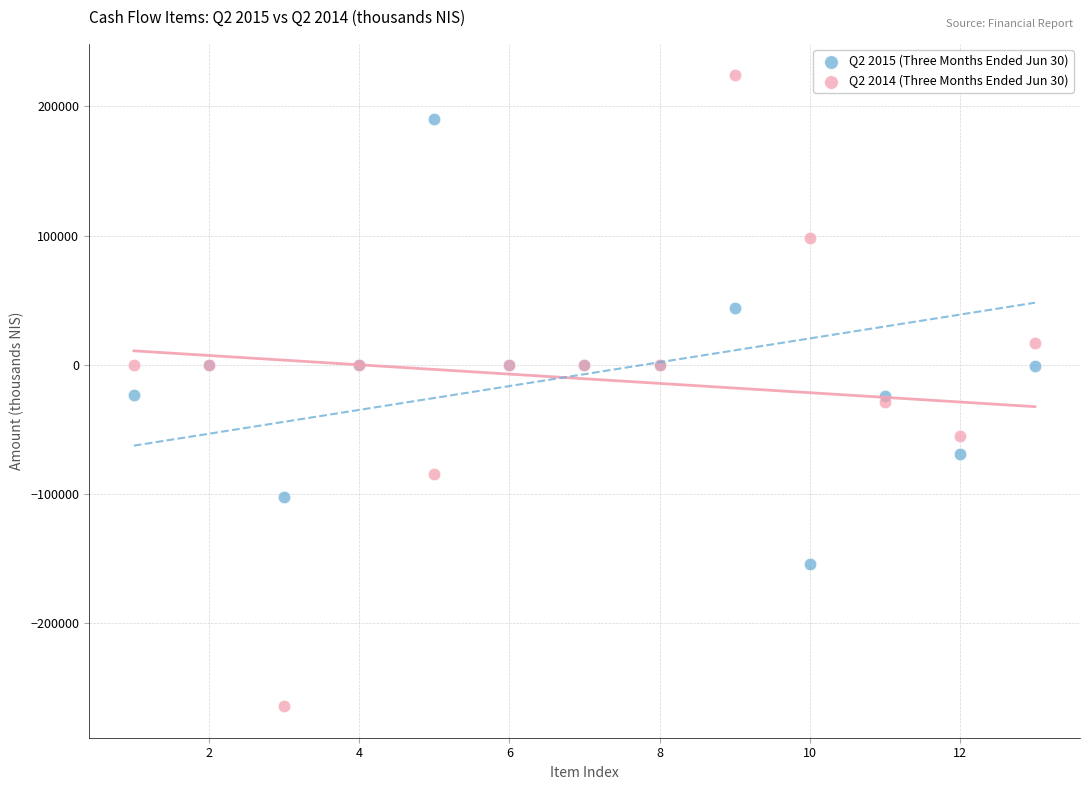

Which series has the widest spread of Y values?

Q2 2014 (Three Months Ended Jun 30)